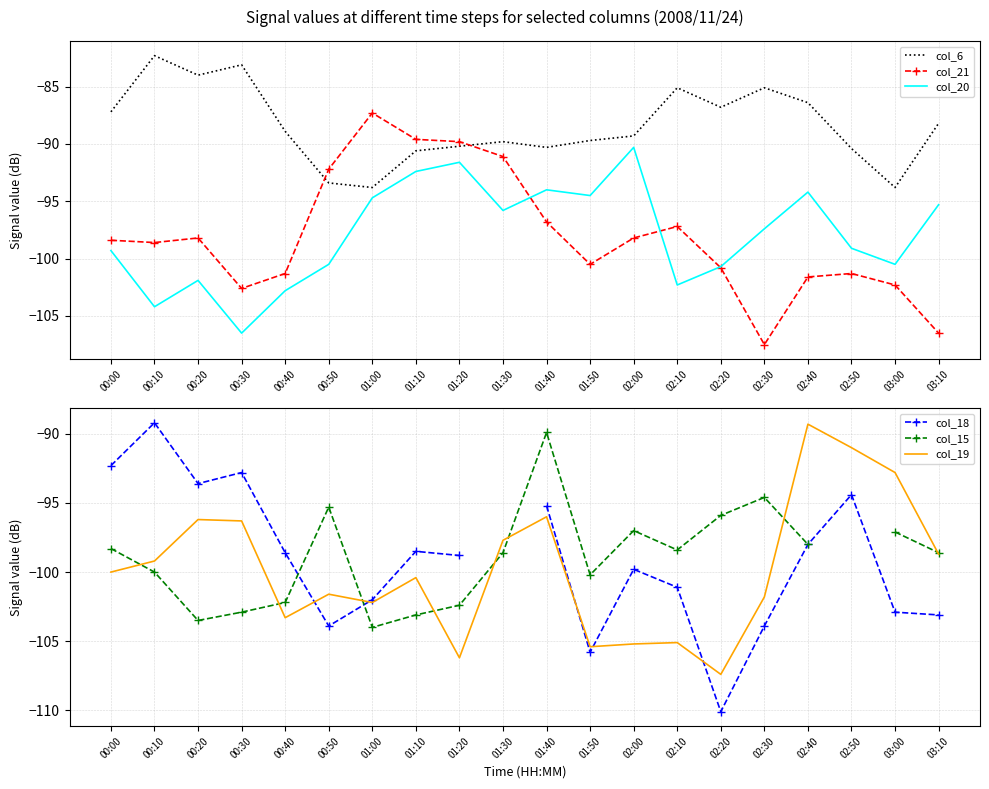

After their last crossing, which series has the higher values: col_15 or col_20?

col_20